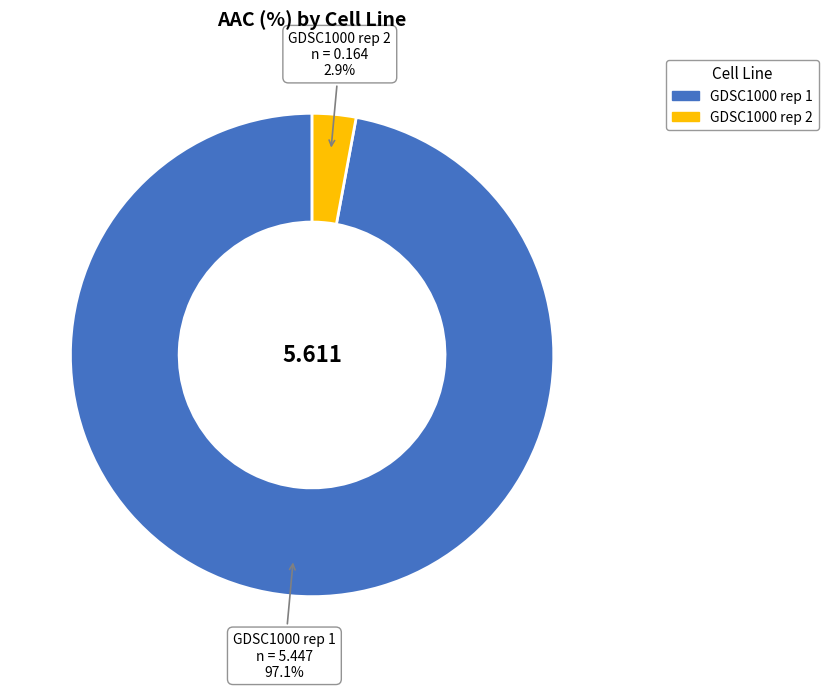

Is there any slice that represents more than half of the pie?

Yes